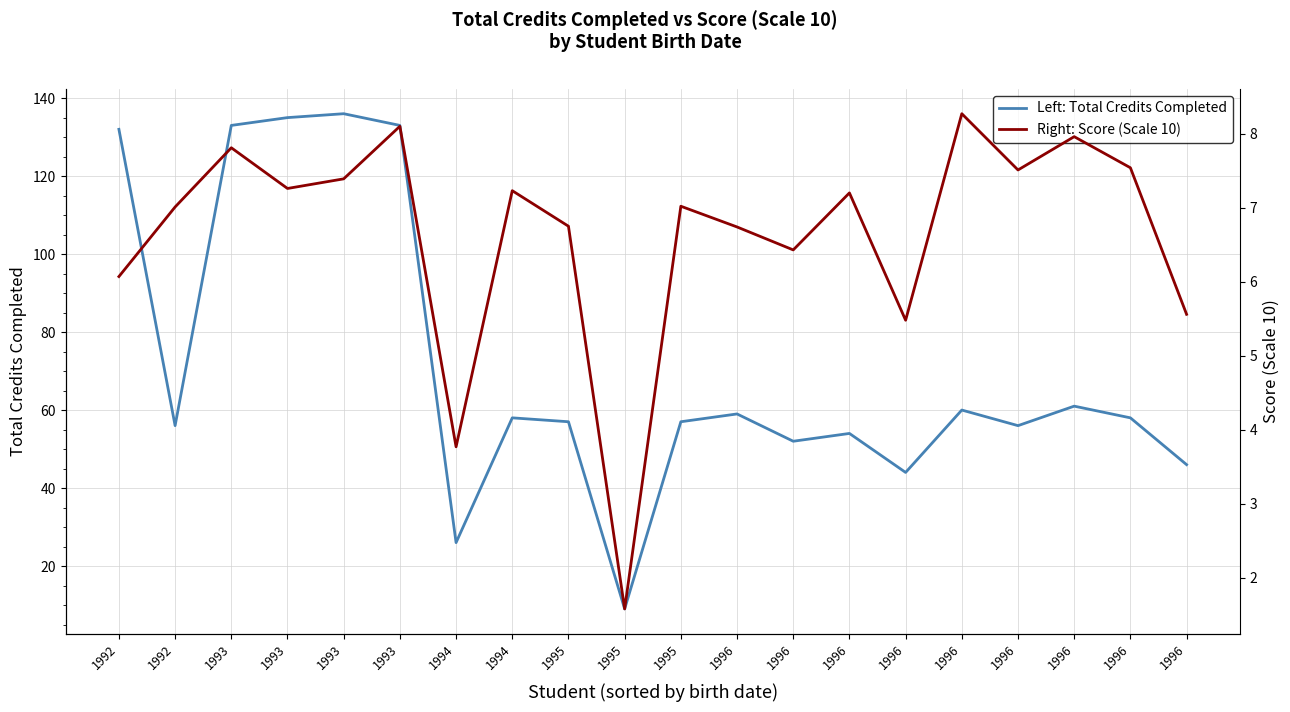

What is the value of the Left: Total Credits Completed point at the 7th from the left?

26.0